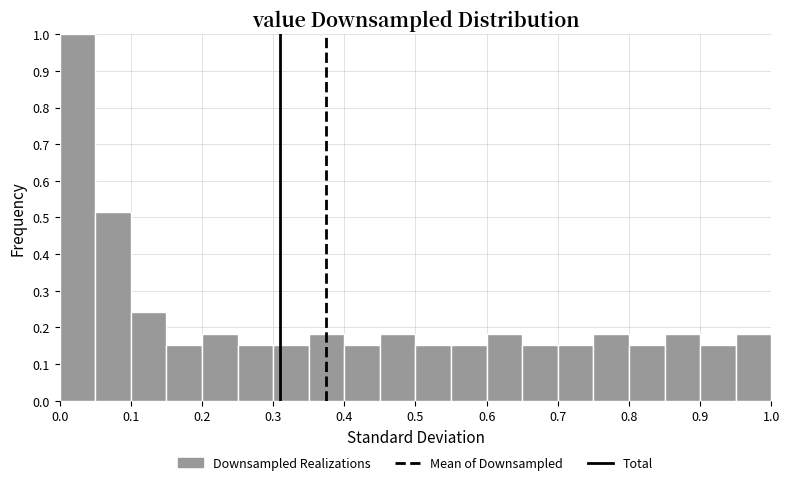

Reading left to right, list every bar in this chart as the range it spans on the x-axis followed by its height. The values are not printed on the chart, so give them approximately, as read against the axis.

0.00 to 0.05: 1.00
0.05 to 0.10: 0.52
0.10 to 0.15: 0.24
0.15 to 0.20: 0.15
0.20 to 0.25: 0.18
0.25 to 0.30: 0.15
0.30 to 0.35: 0.15
0.35 to 0.40: 0.18
0.40 to 0.45: 0.15
0.45 to 0.50: 0.18
0.50 to 0.55: 0.15
0.55 to 0.60: 0.15
0.60 to 0.65: 0.18
0.65 to 0.70: 0.15
0.70 to 0.75: 0.15
0.75 to 0.80: 0.18
0.80 to 0.85: 0.15
0.85 to 0.90: 0.18
0.90 to 0.95: 0.15
0.95 to 1.00: 0.18